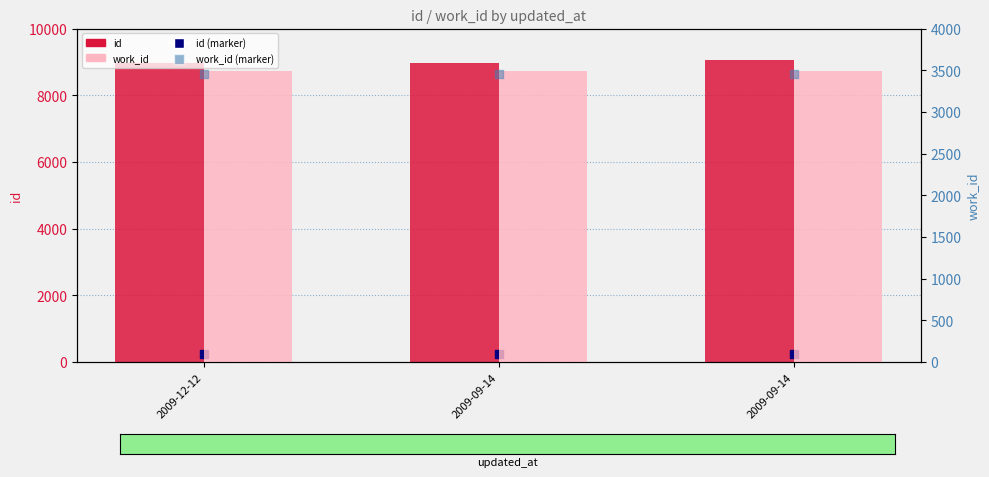

Which series has the largest total across all categories?

id